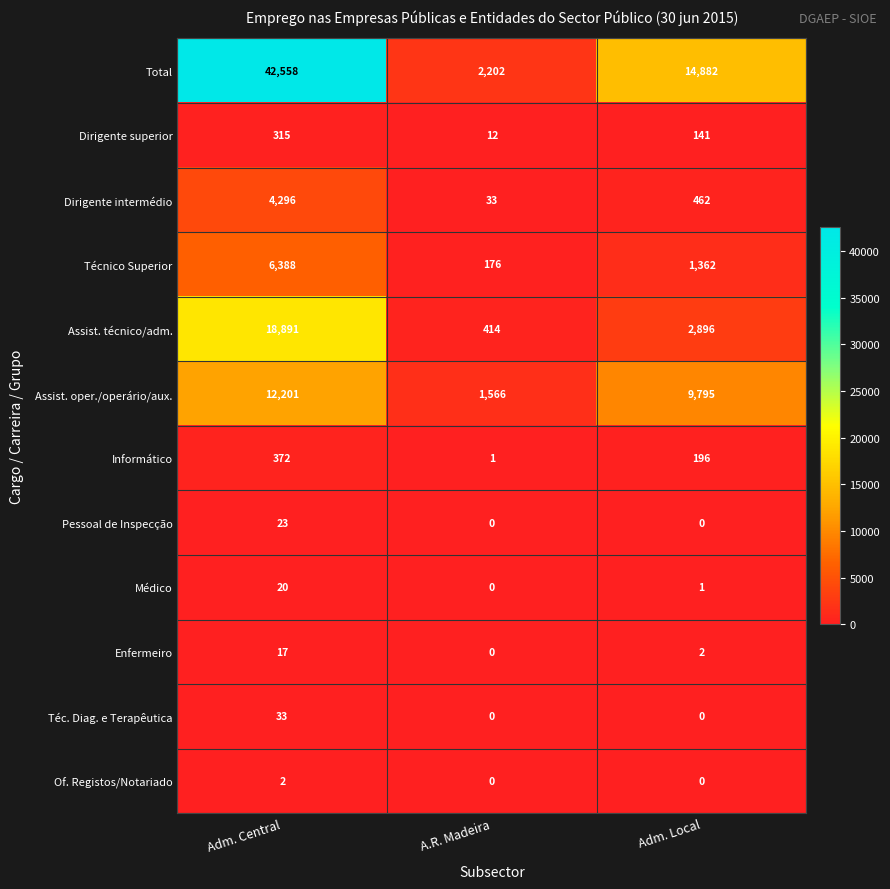

What is the difference between the Assist. oper./operário/aux. values at A.R. Madeira and Adm. Central?

10635